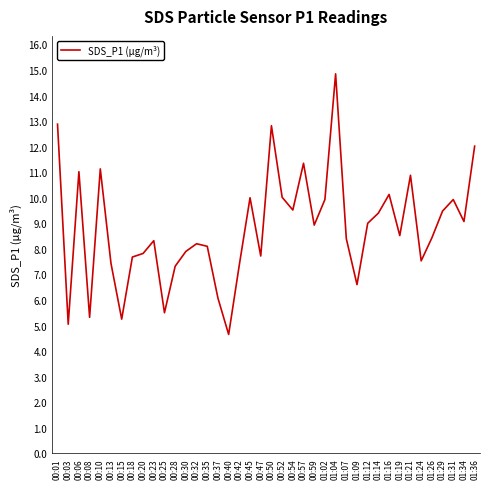

How many interior local valleys (lower than both neighbors) does the data have?

12